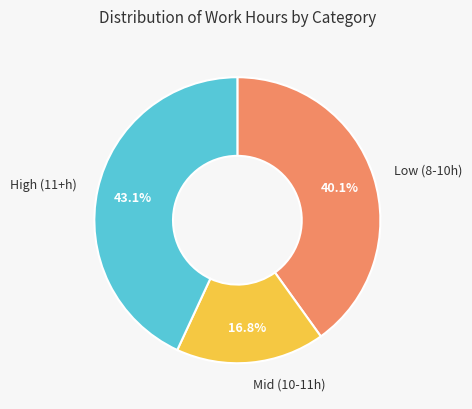

What is the smallest slice in the pie chart?

Mid (10-11h)